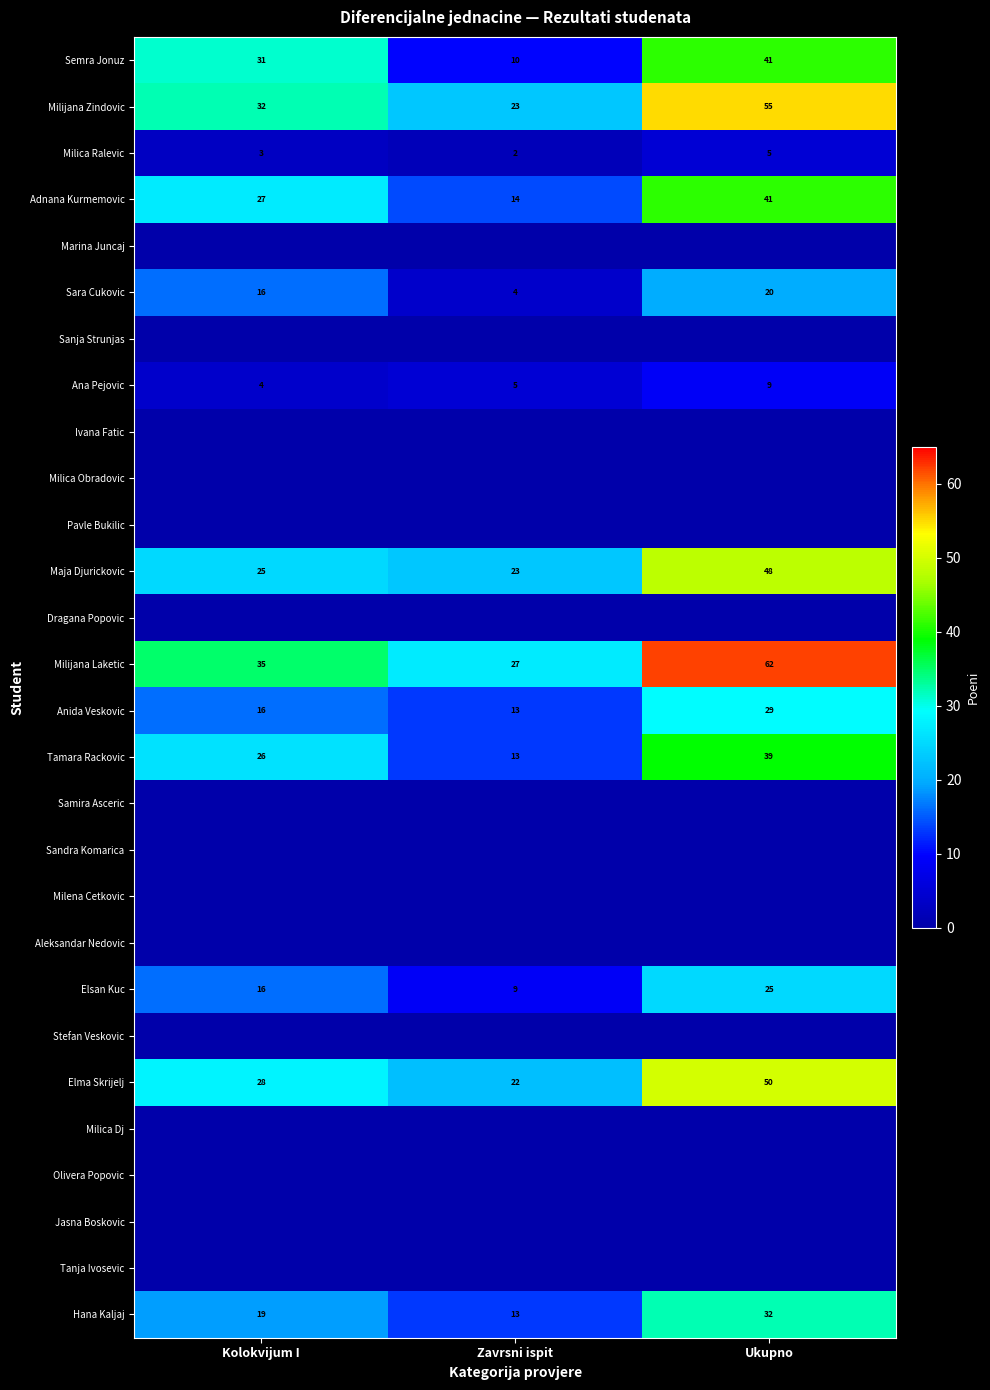

List the labels in order of Milijana Zindovic value, largest first.

Ukupno, Kolokvijum I, Zavrsni ispit